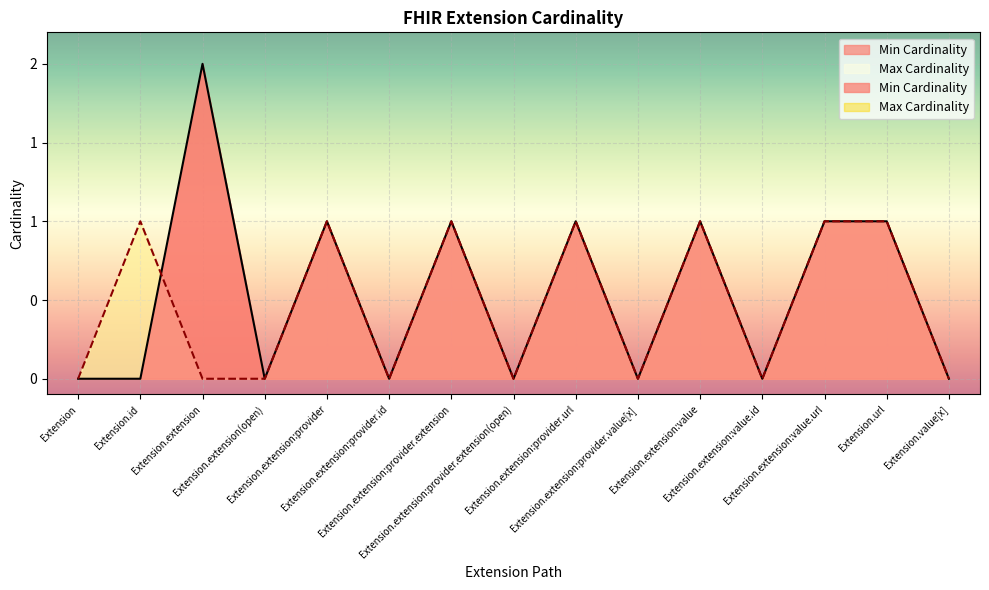

Which has a higher value, Extension.id or Extension.url?

Extension.url